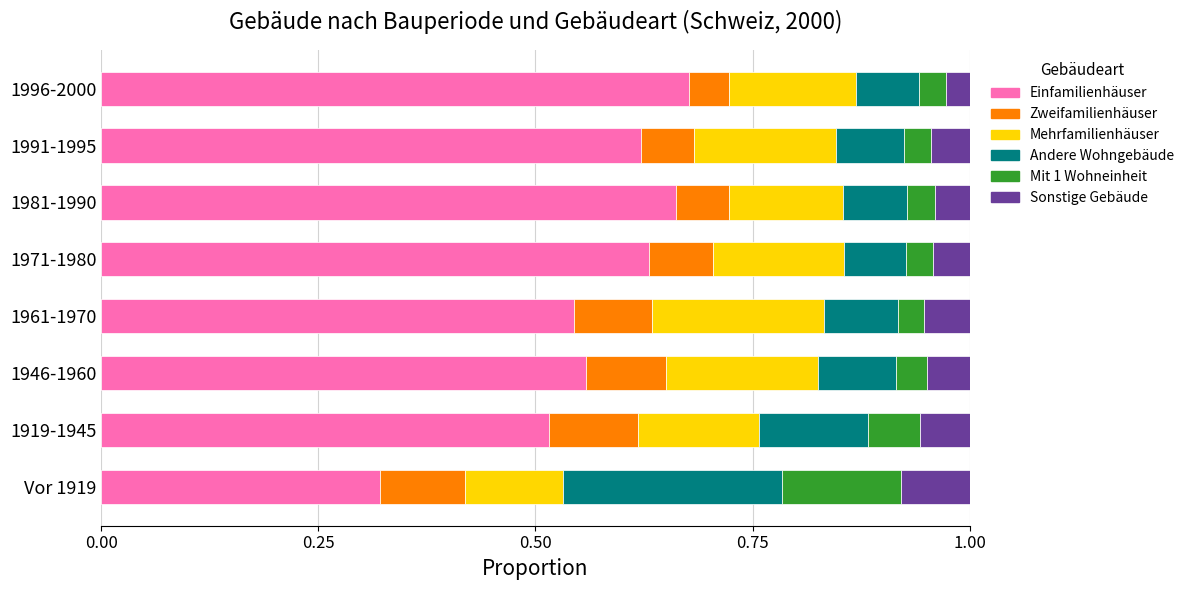

What is the total value across all series at 1961-1970?

1.0